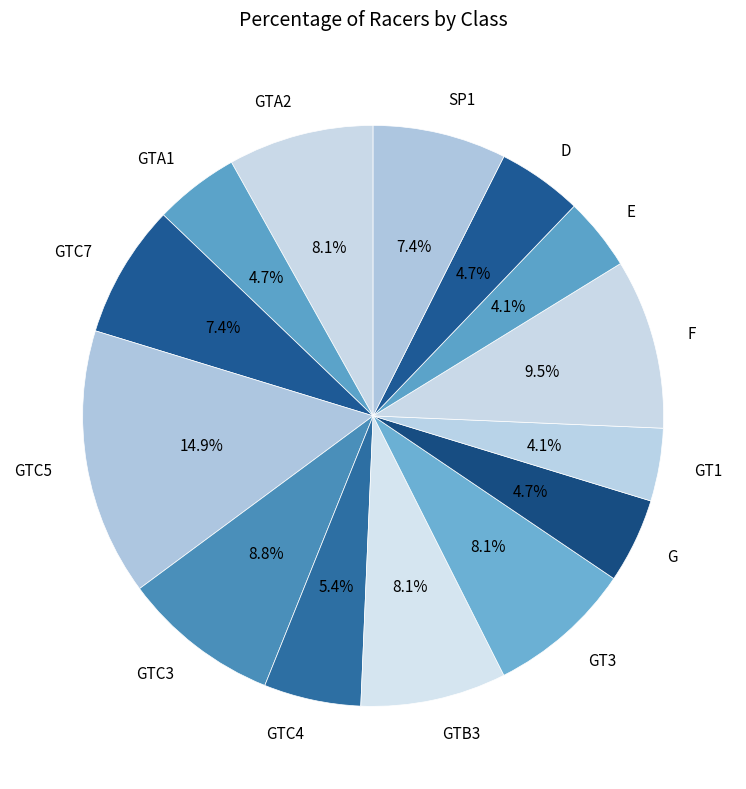

Does GT3 account for over 50% of the chart?

No